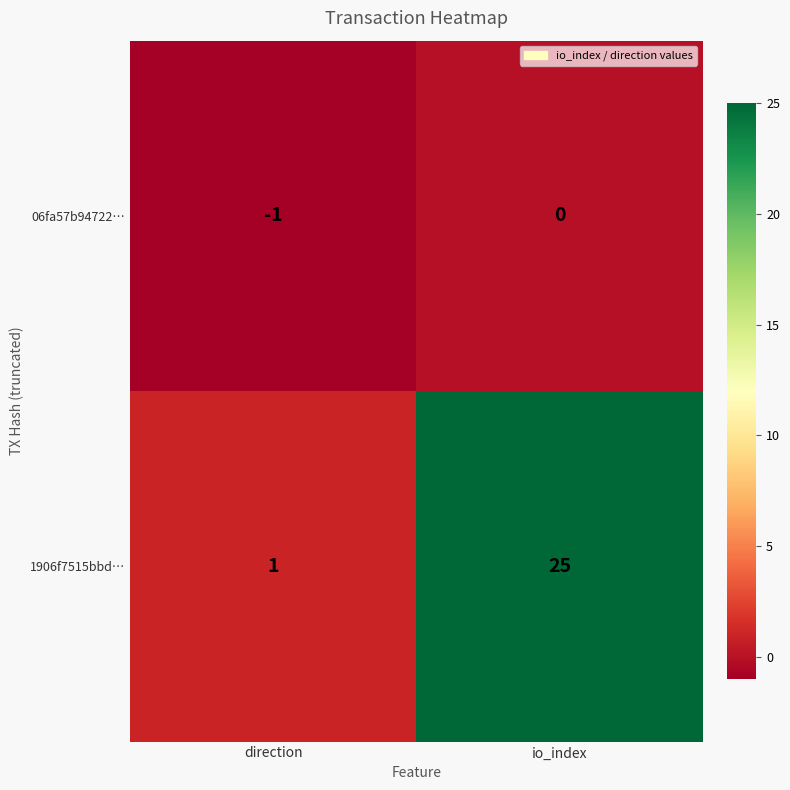

The 06fa57b94722… series shows -2 at direction. True or false?

False